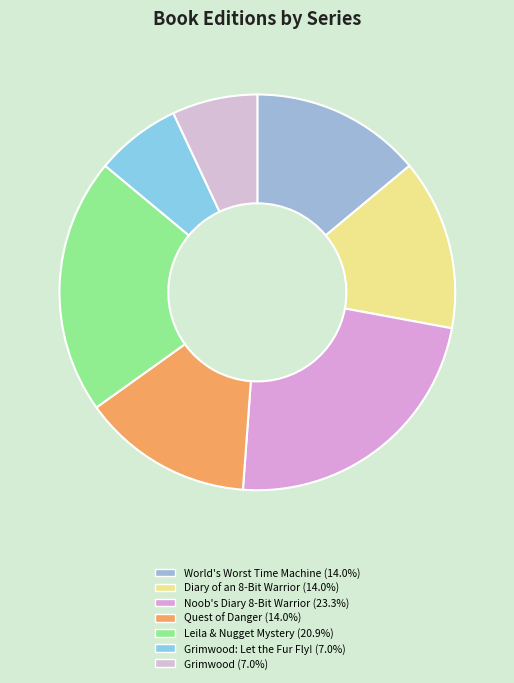

How many slices are in this pie chart?

7